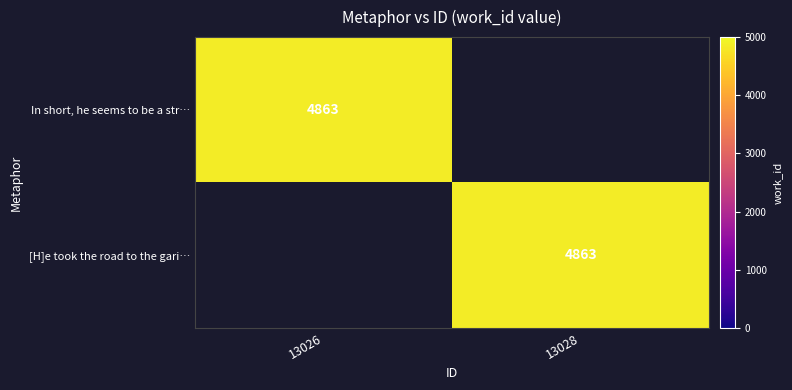

True or false: [H]e took the road to the gari… has a value of 6660 at 13028.

False